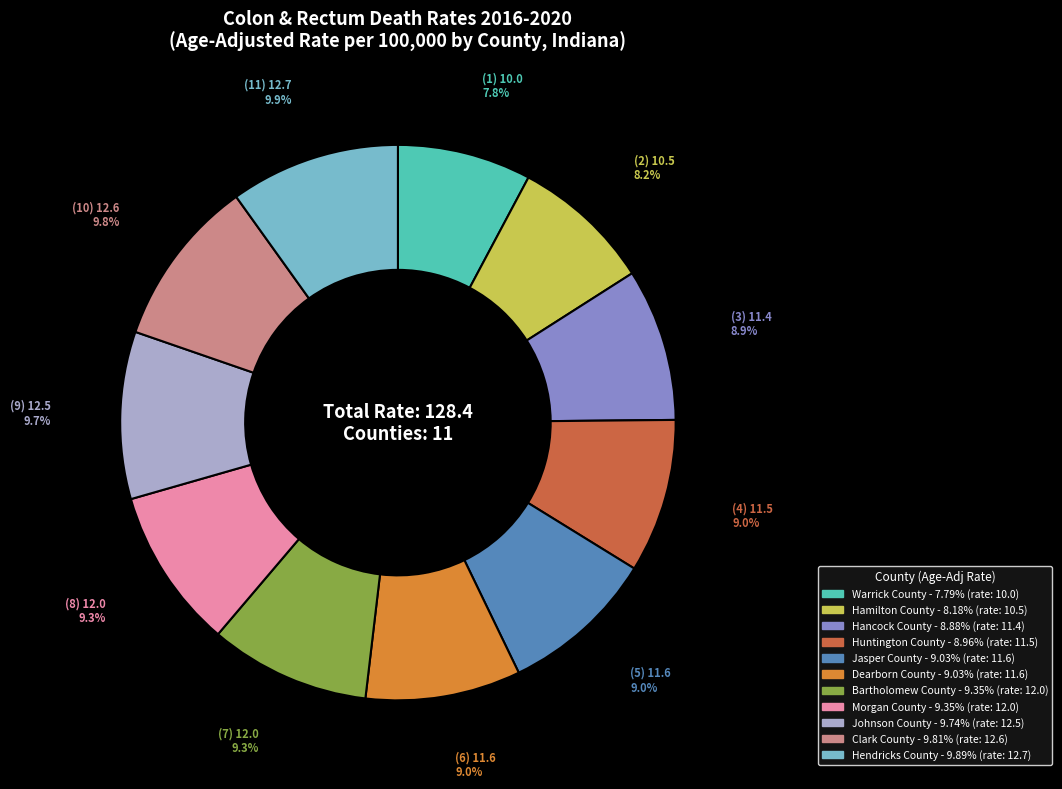

To the nearest percent, what is the combined percentage of Hamilton County and Clark County?

18%